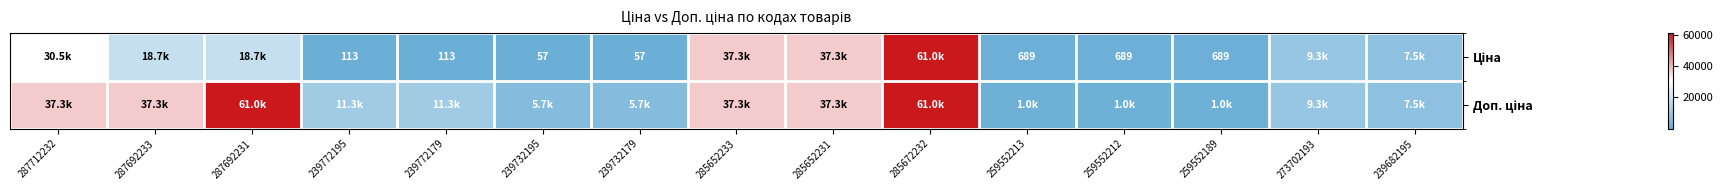

What value does the Ціна series have at 239732195?

56.7